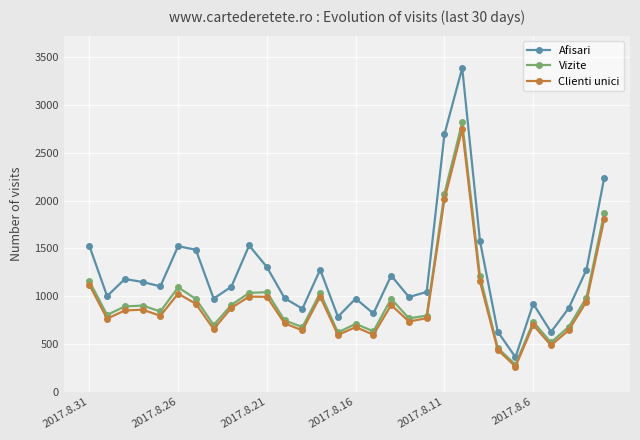

How many distinct data groups are displayed?

3